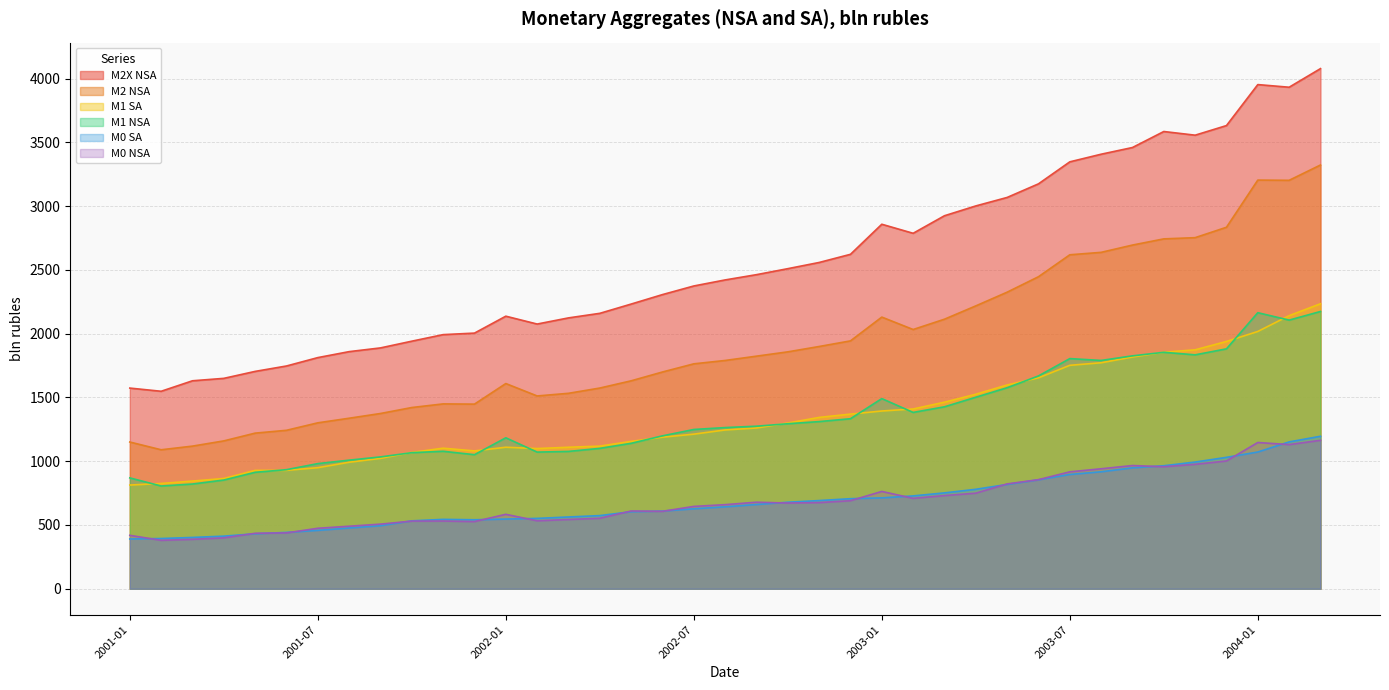

What is the difference between the highest and lowest values at 2002-02?

1543.2